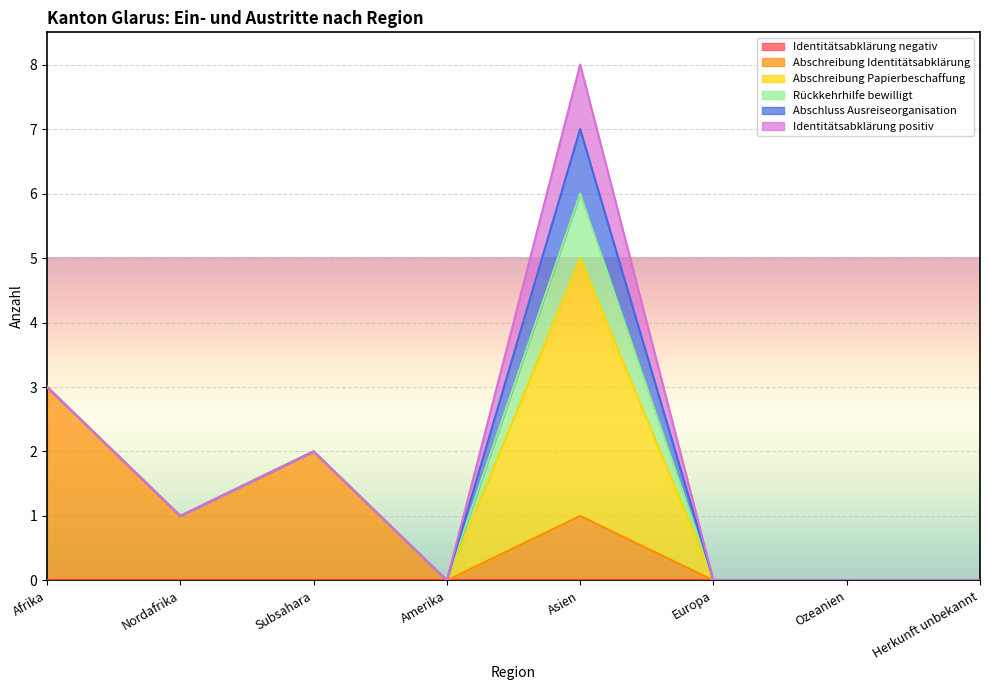

What is the label of the 2nd point from the right?

Ozeanien